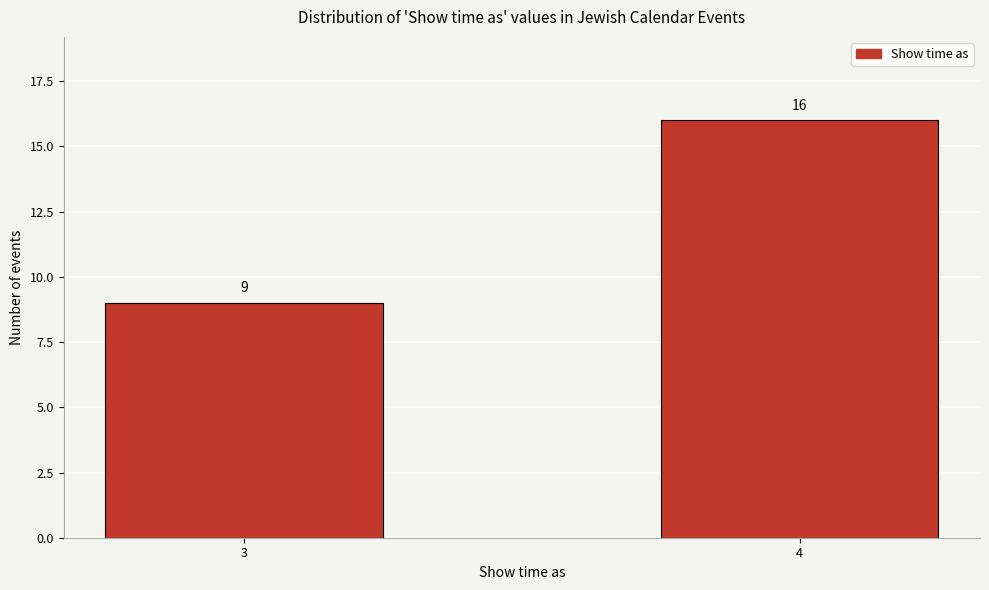

Reading left to right, extract all data points from this chart.

9	16